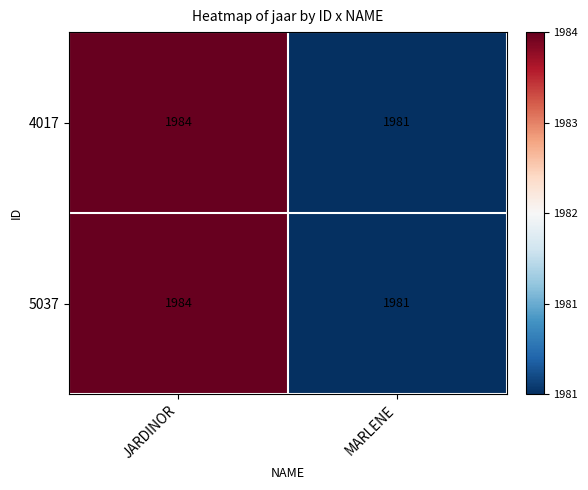

The value of 4017 at MARLENE is 922. True or false?

False